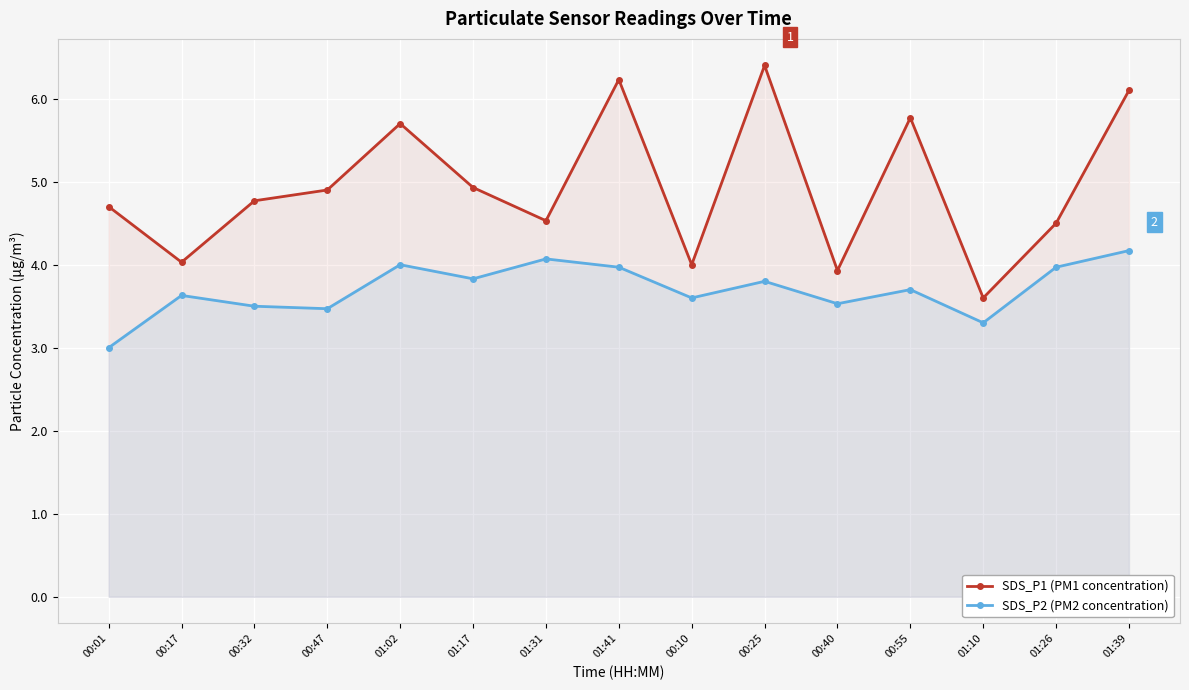

Where is the first local maximum for SDS_P1 (PM1 concentration)?

01:02